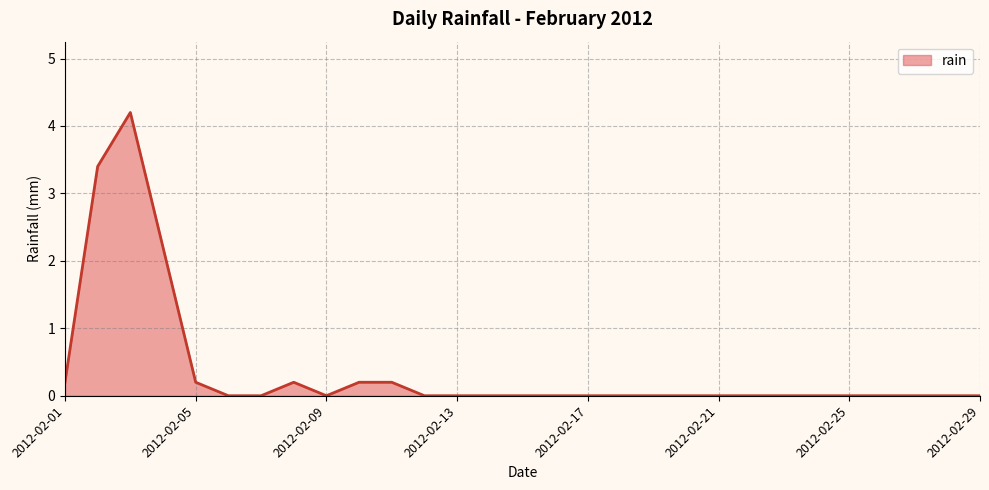

What is the greatest value displayed?

4.2